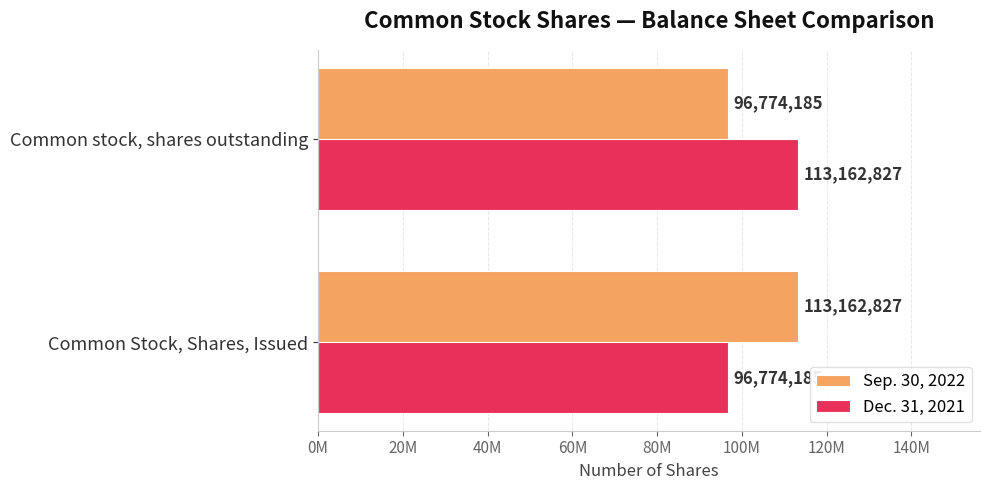

What are all the series names shown in the legend?

Sep. 30, 2022, Dec. 31, 2021